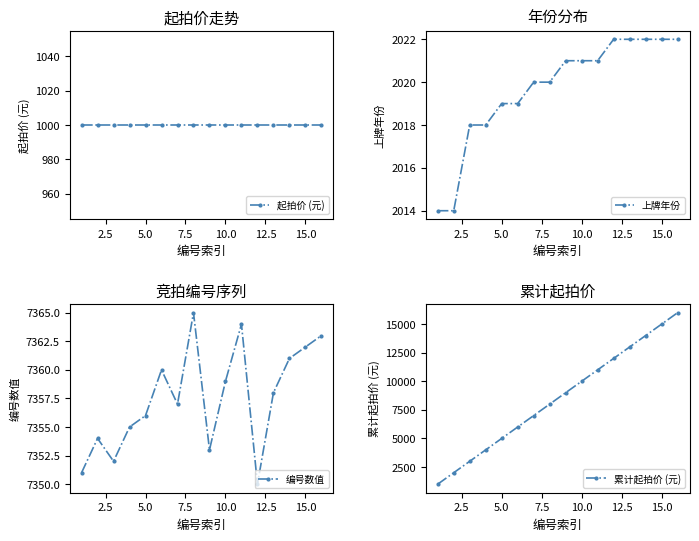

Reading left to right, extract all data points from this chart.

起拍价 (元): 1000	1000	1000	1000	1000	1000	1000	1000	1000	1000	1000	1000	1000	1000	1000	1000
上牌年份: 2014	2014	2018	2018	2019	2019	2020	2020	2021	2021	2021	2022	2022	2022	2022	2022
编号数值: 7351	7354	7352	7355	7356	7360	7357	7365	7353	7359	7364	7350	7358	7361	7362	7363
累计起拍价 (元): 1000	2000	3000	4000	5000	6000	7000	8000	9000	10000	11000	12000	13000	14000	15000	16000